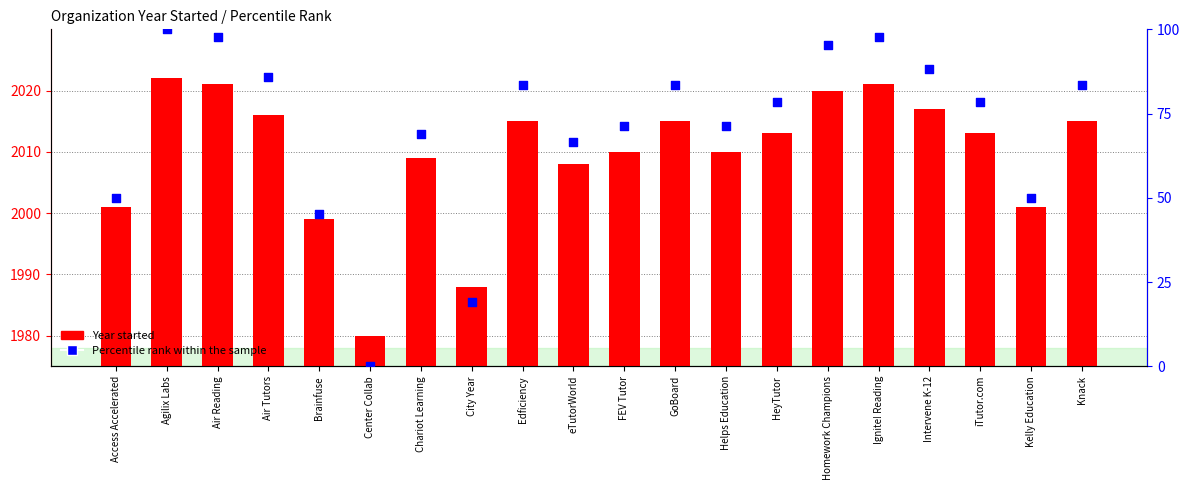

At how many categories does at least one series exceed 1769?

20